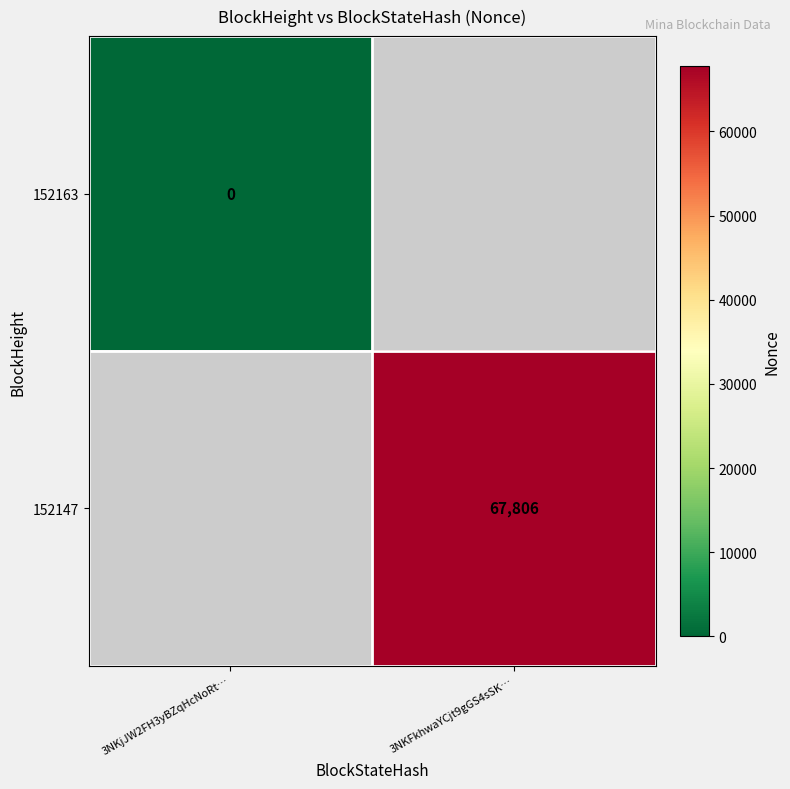

Is the value of 152147 at 3NKFkhwaYCjt9gGS4sSK… greater than the value of 152163 at 3NKjJW2FH3yBZqHcNoRt…?

Yes